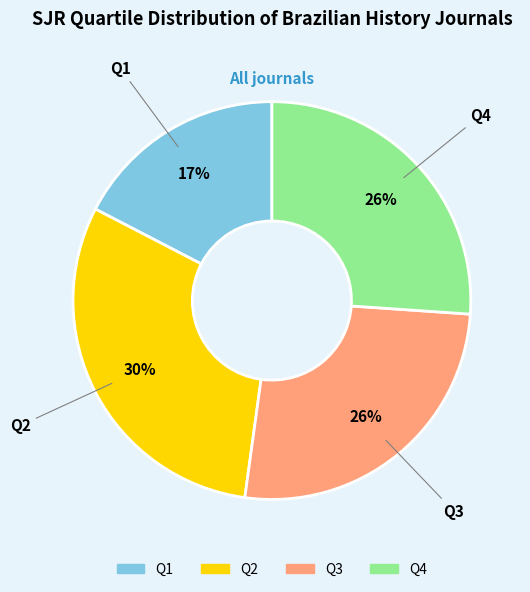

What is the ratio of the value at Q4 to the value at Q1?

1.5